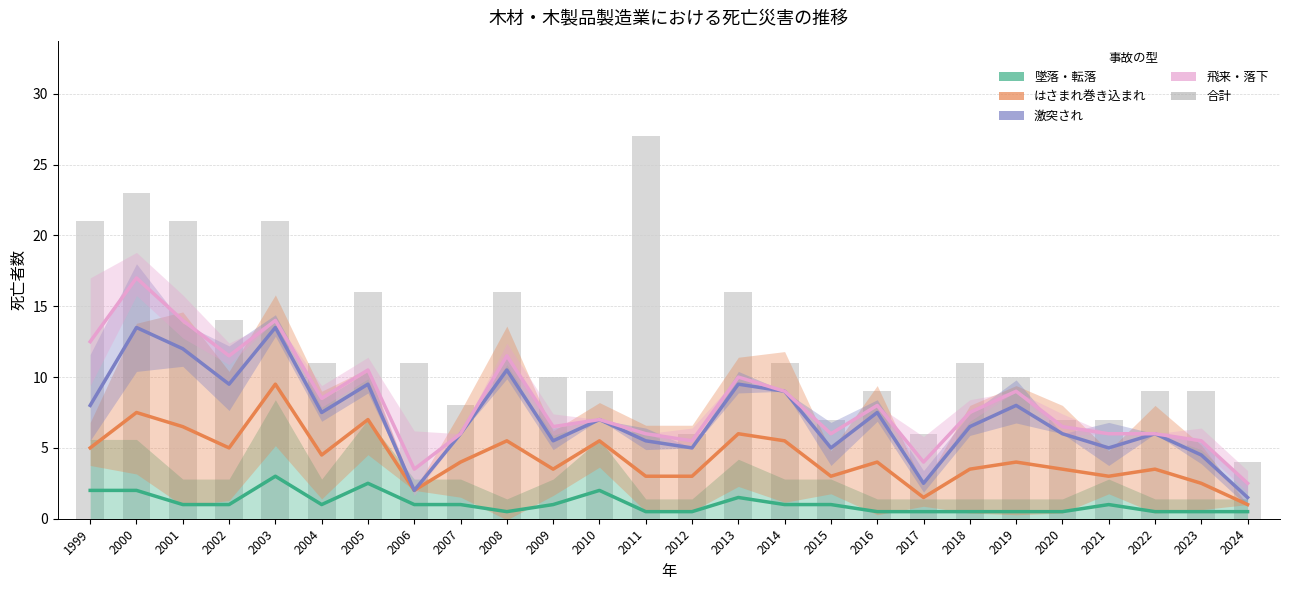

What is the difference between the second highest and second lowest values in the 飛来・落下 series?

10.5